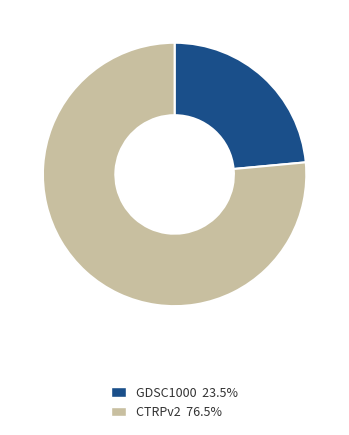

How many slices are in this pie chart?

2